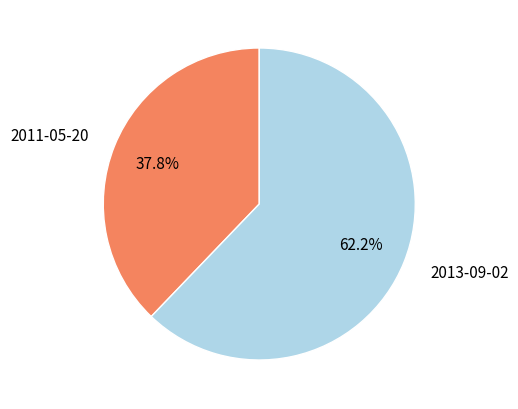

Approximately how many times larger is the value at 2013-09-02 compared to 2011-05-20?

1.6